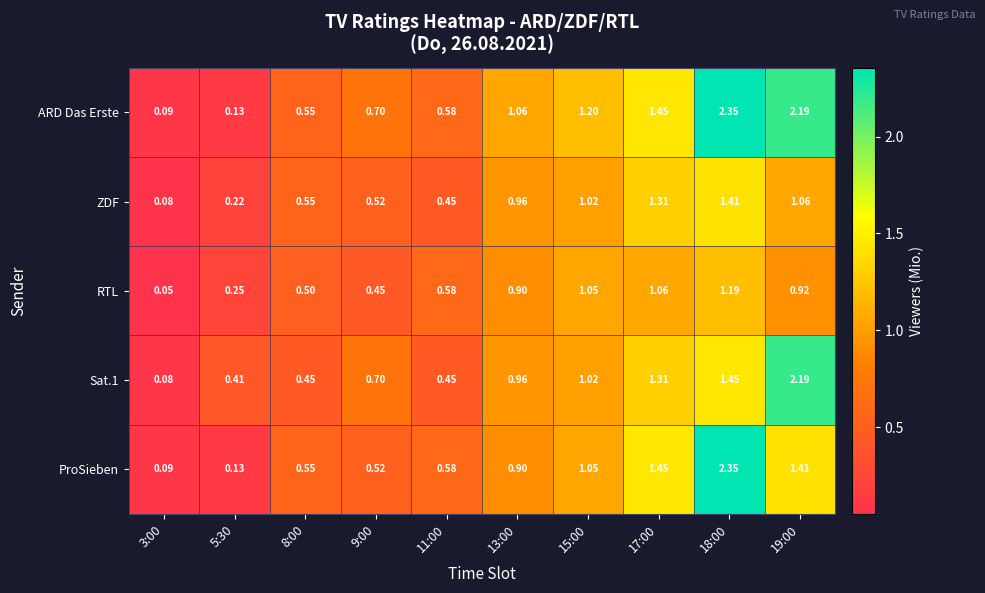

Is the value of Sat.1 at 8:00 greater than the value of ZDF at 5:30?

Yes